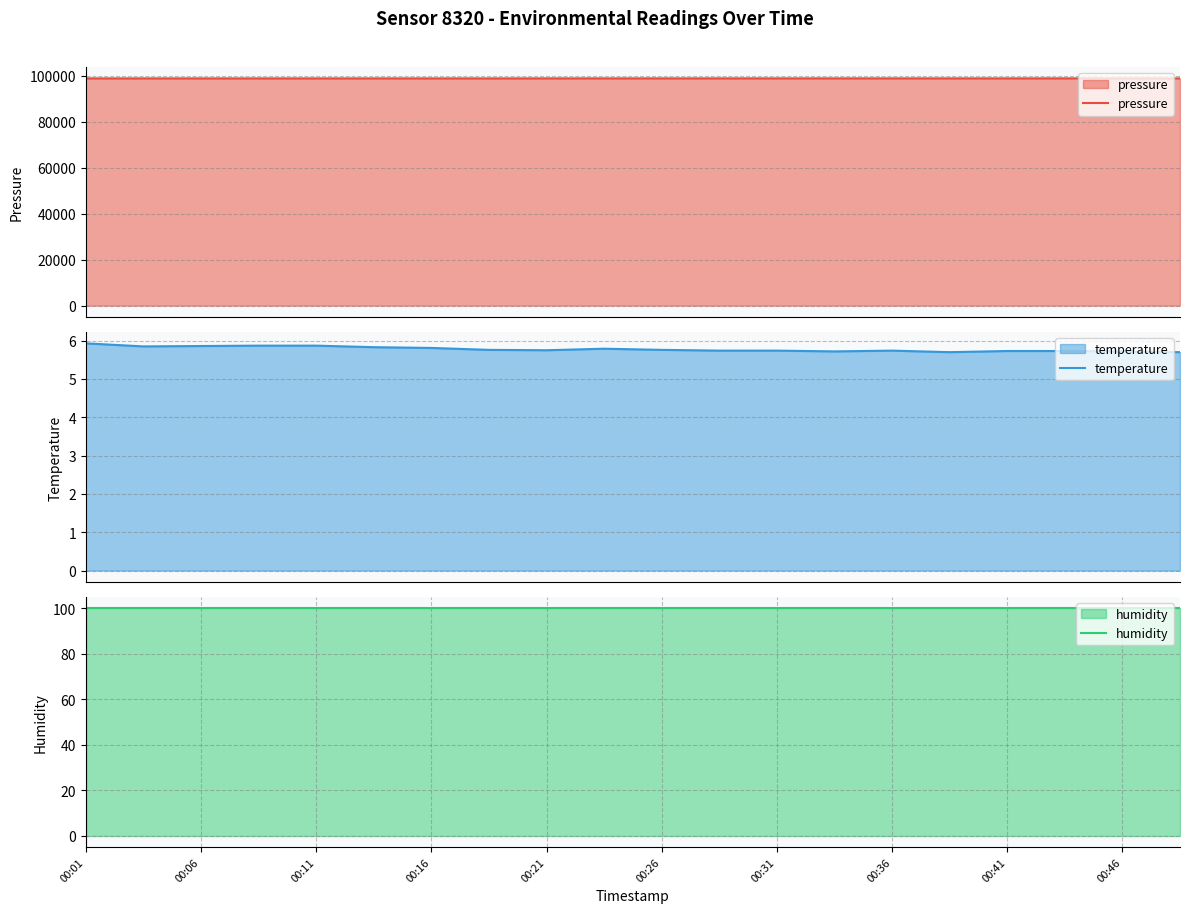

At which category is the sum across all series the highest?

17